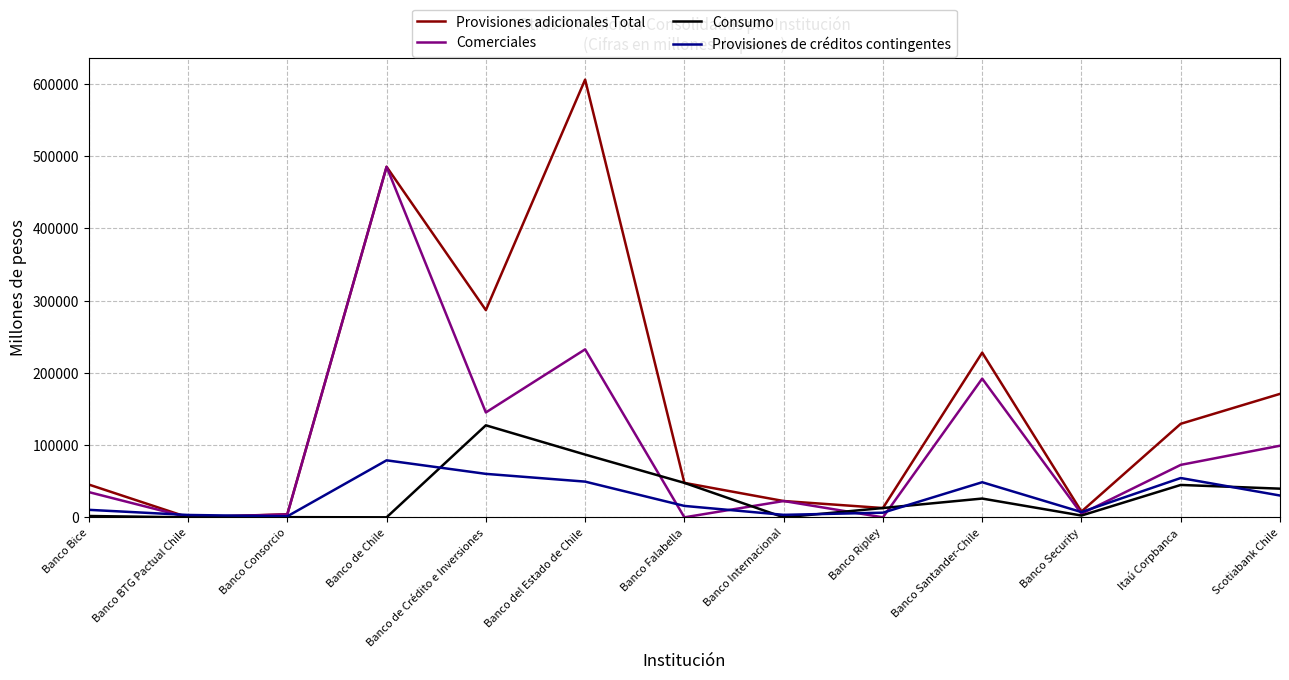

List the series in order of their peak value, lowest first.

Provisiones de créditos contingentes, Consumo, Comerciales, Provisiones adicionales Total